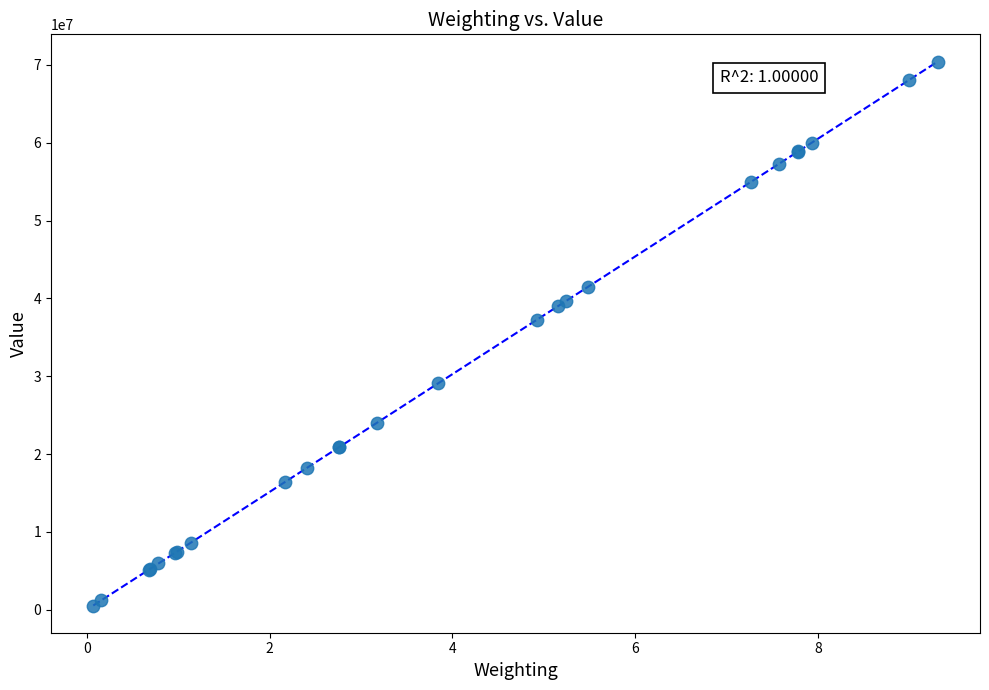

What Y value in the scatter plot is closest to 35483899?

37245819